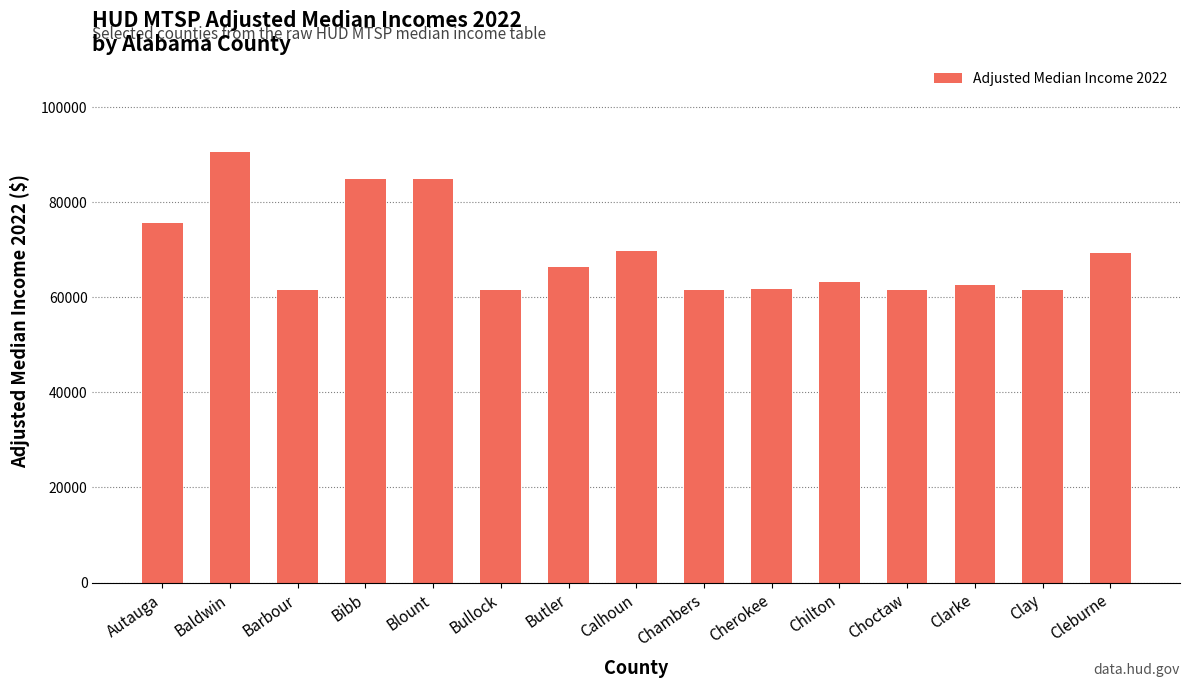

At which label is the value closest to 76050?

Autauga